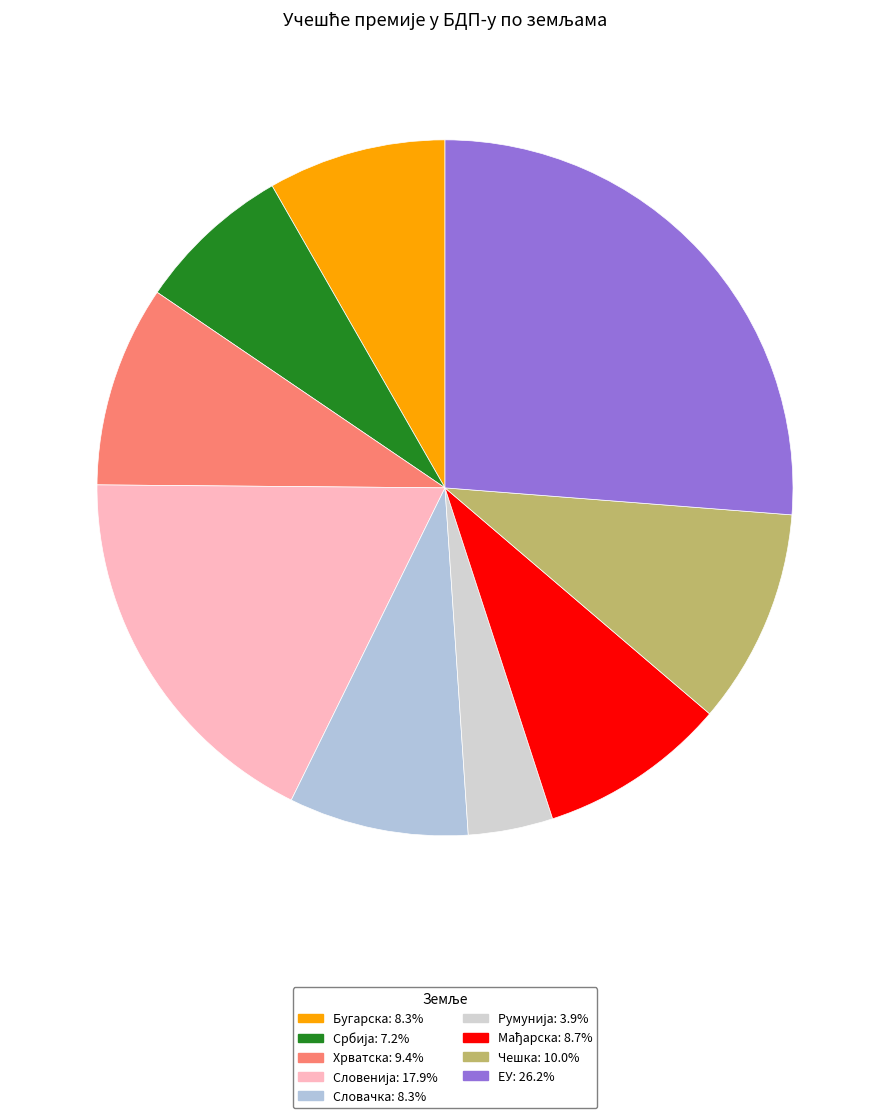

What percentage is NOT represented by Србија?

92.8%